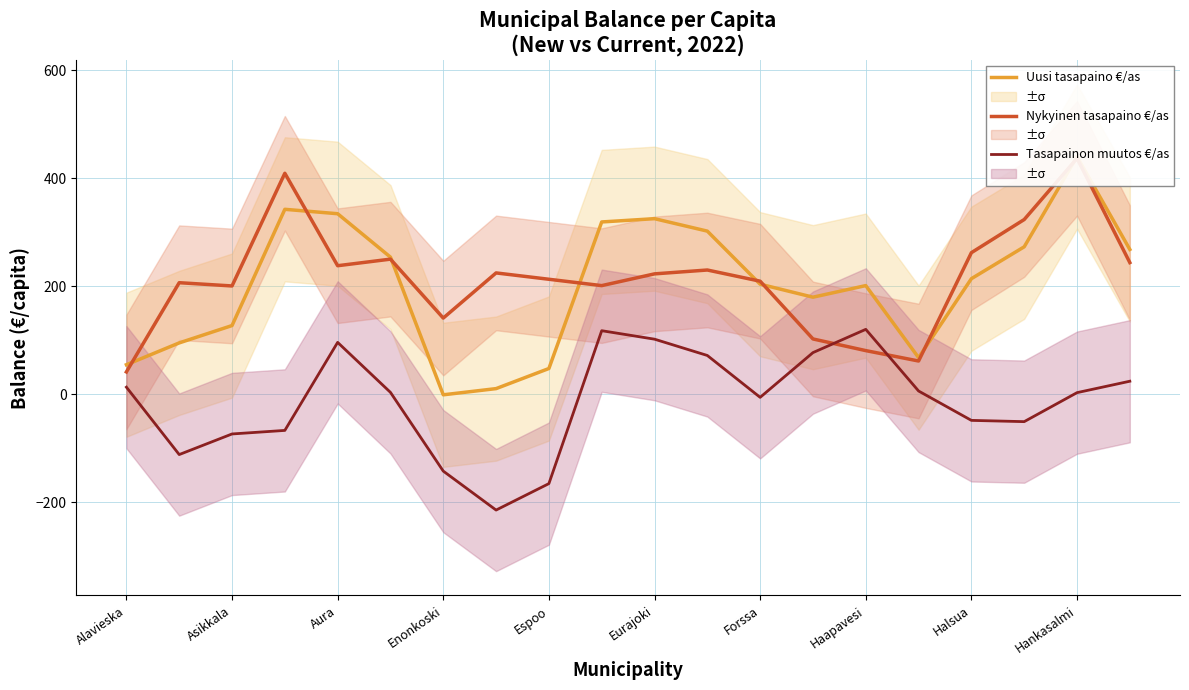

Is it true that Uusi tasapaino €/as equals 180.0 at 13?

True